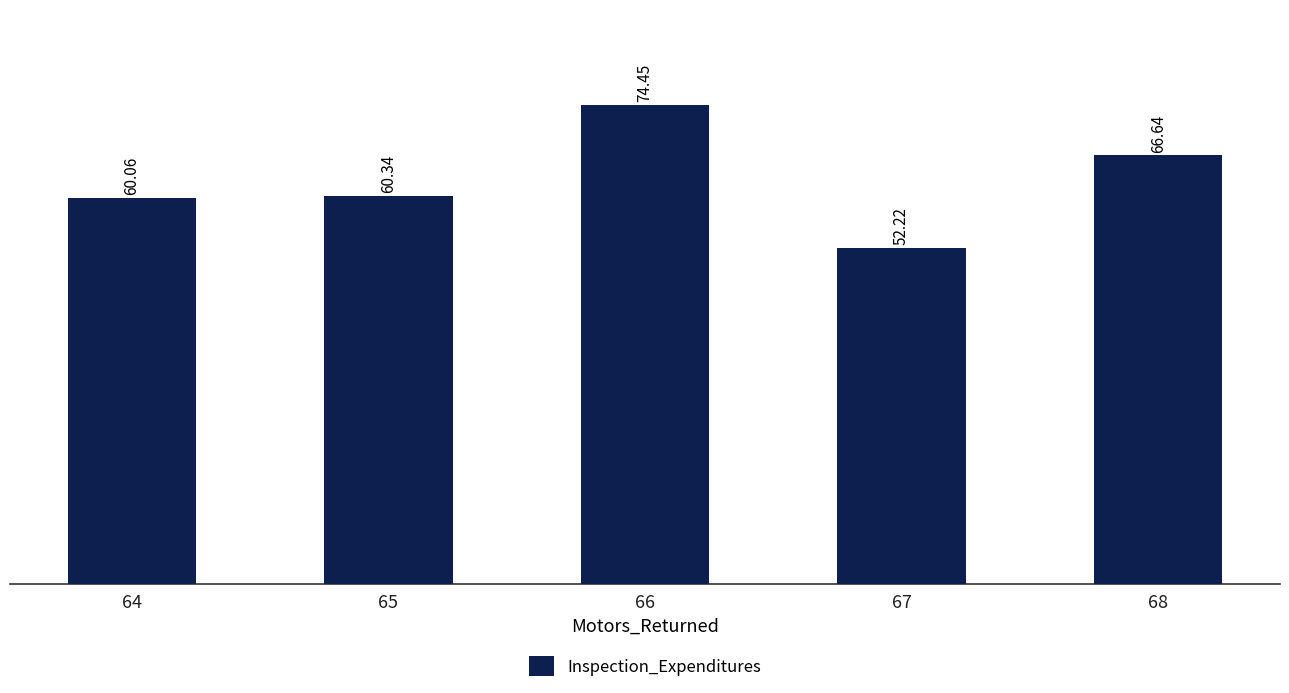

What is the ratio of the value at 64 to the value at 68?

0.9